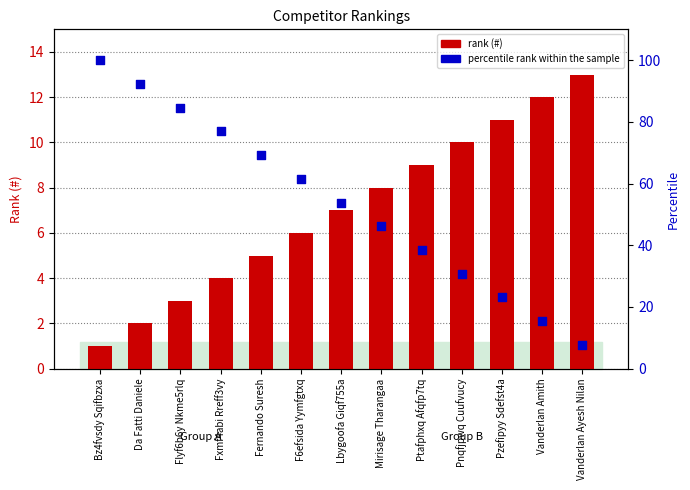

Which series has the widest spread of Y values?

percentile rank within the sample